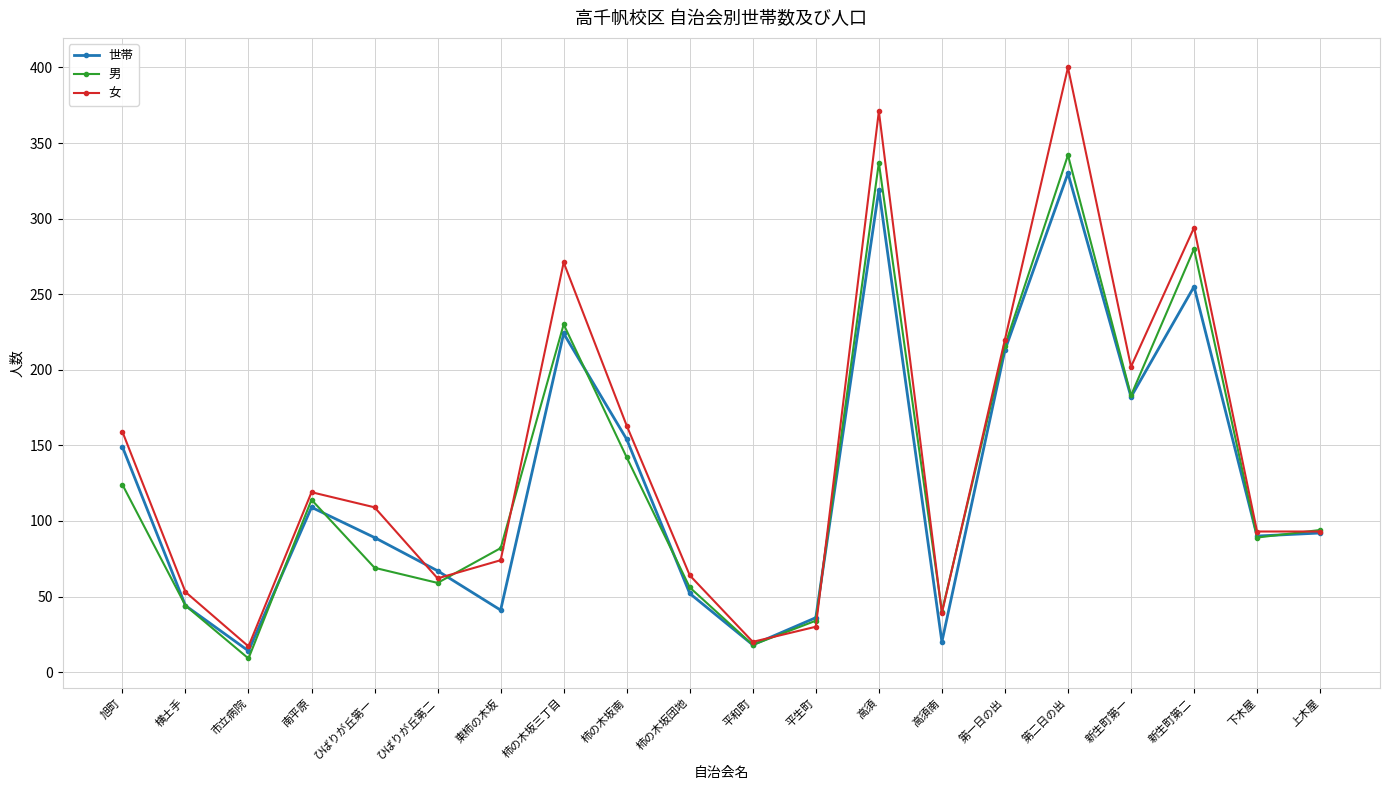

What position from the right is 高須南?

7